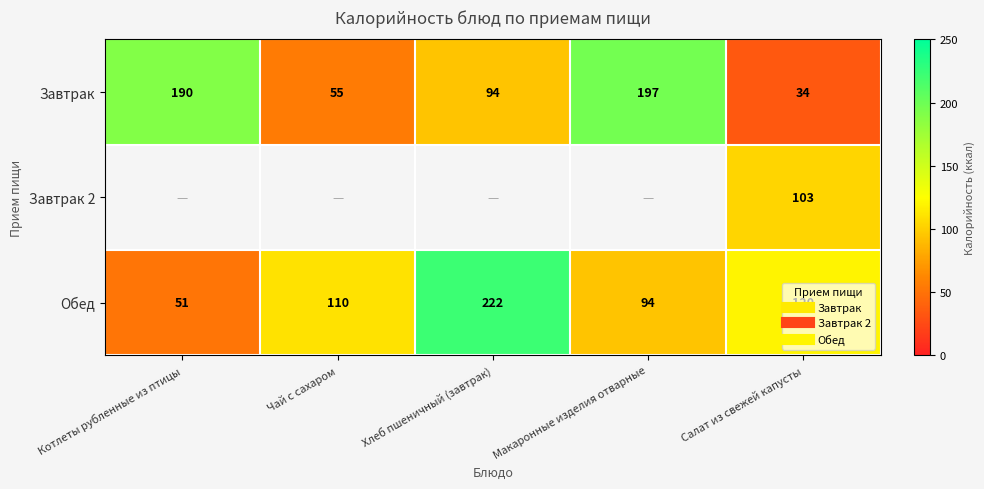

What is the average value of the Завтрак series?

114.0